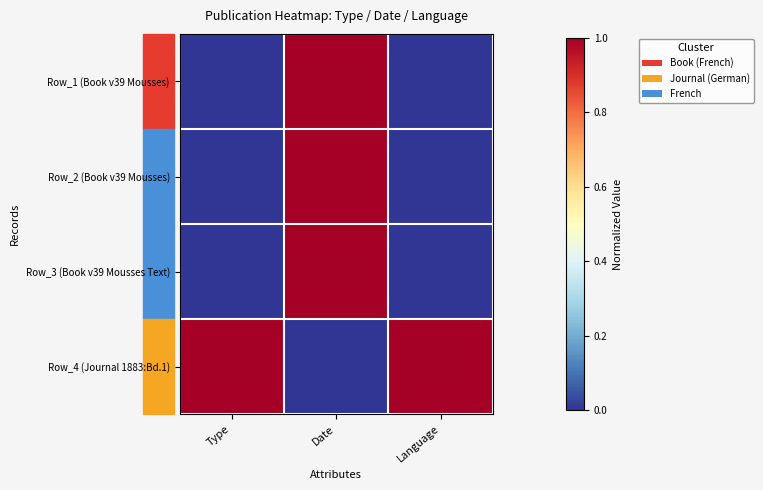

What is the spread (max minus min) of values at Date?

1